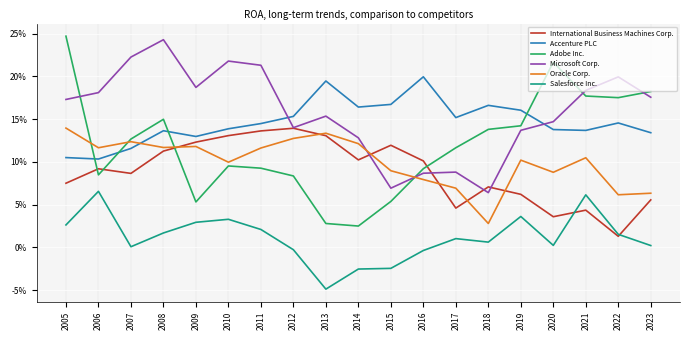

How many interior local peaks does the Accenture PLC series have?

5